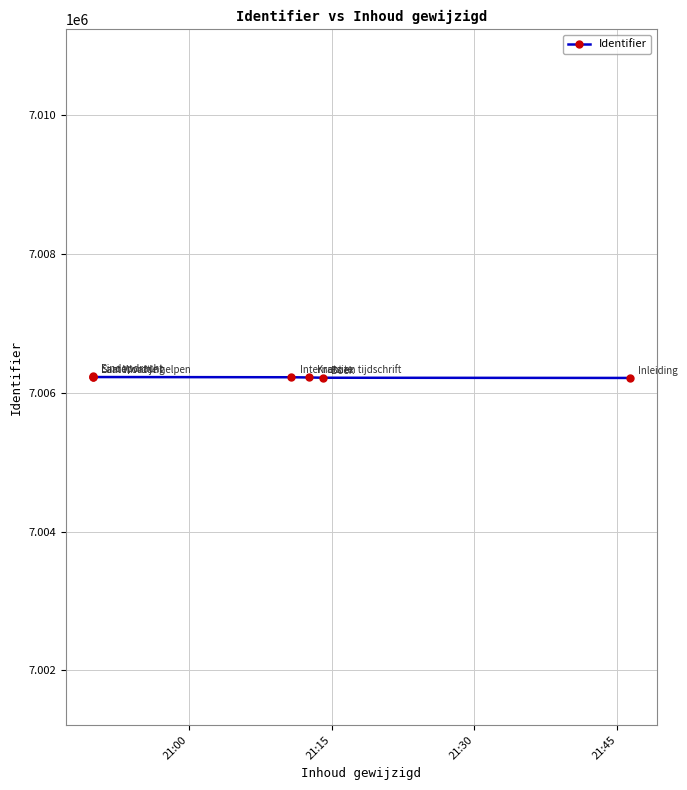

What position from the left is 21:45?

4